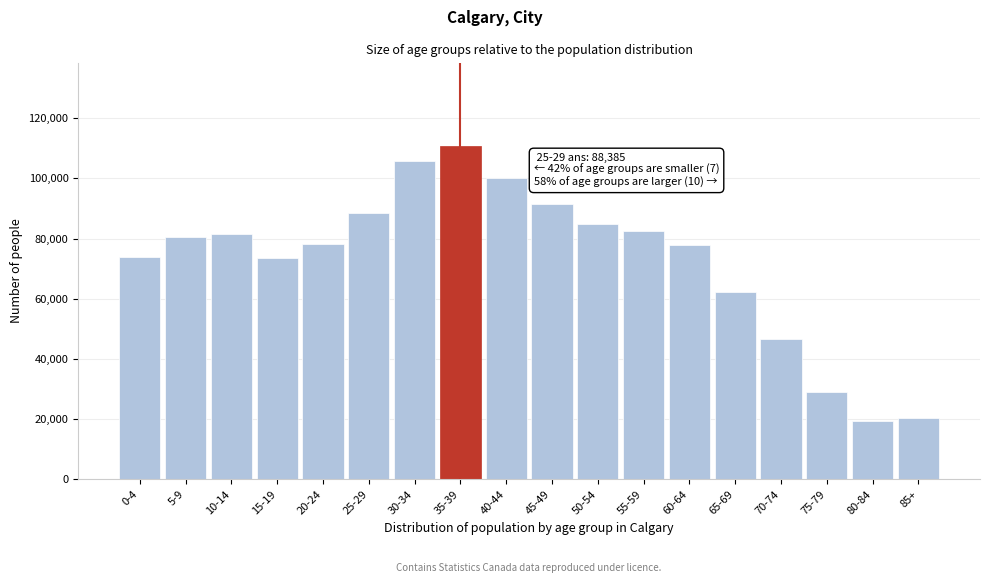

What is the label of the 4th bar from the right?

70-74